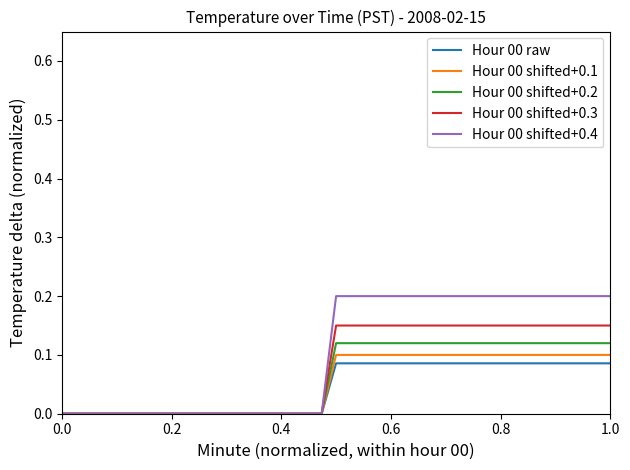

Which series has the largest range (max minus min)?

Hour 00 shifted+0.4